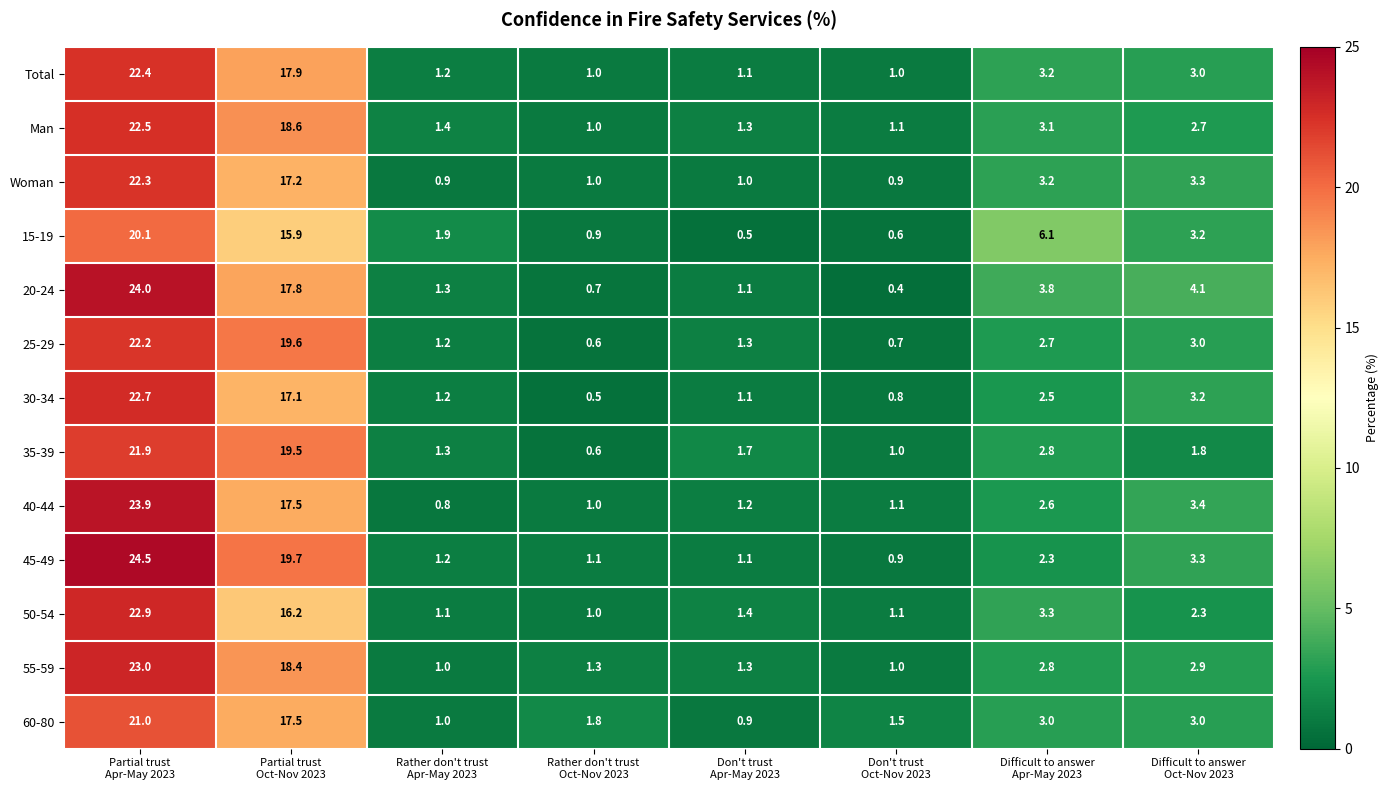

List the series in order of their peak value, highest first.

45-49, 20-24, 40-44, 55-59, 50-54, 30-34, Man, Total, Woman, 25-29, 35-39, 60-80, 15-19